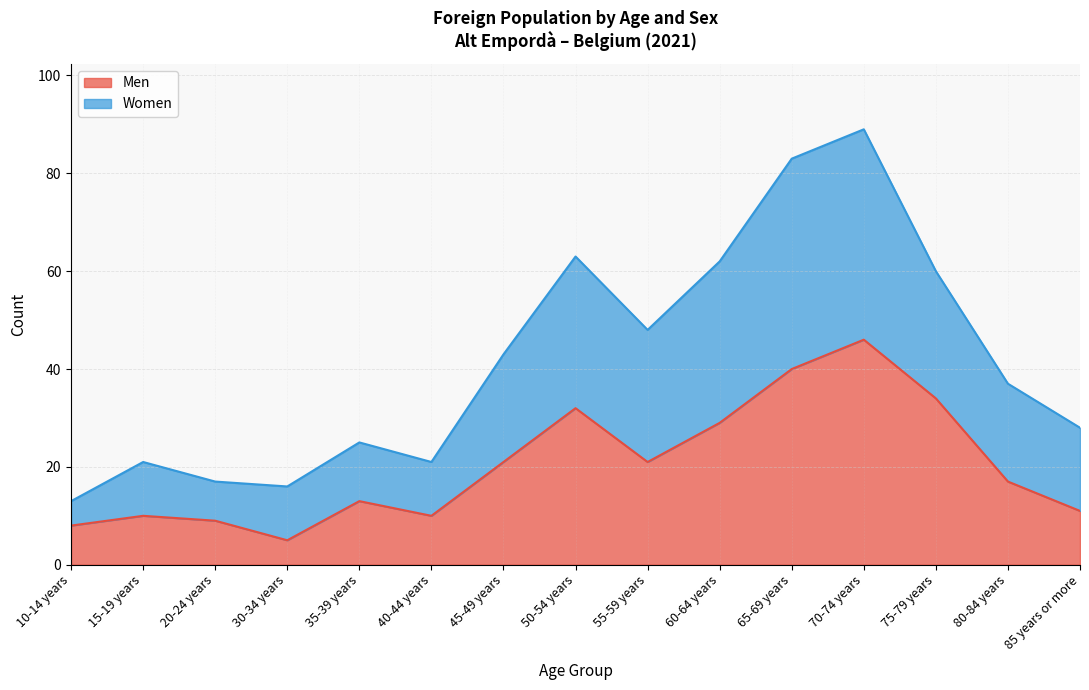

What position from the right is 15-19 years?

14